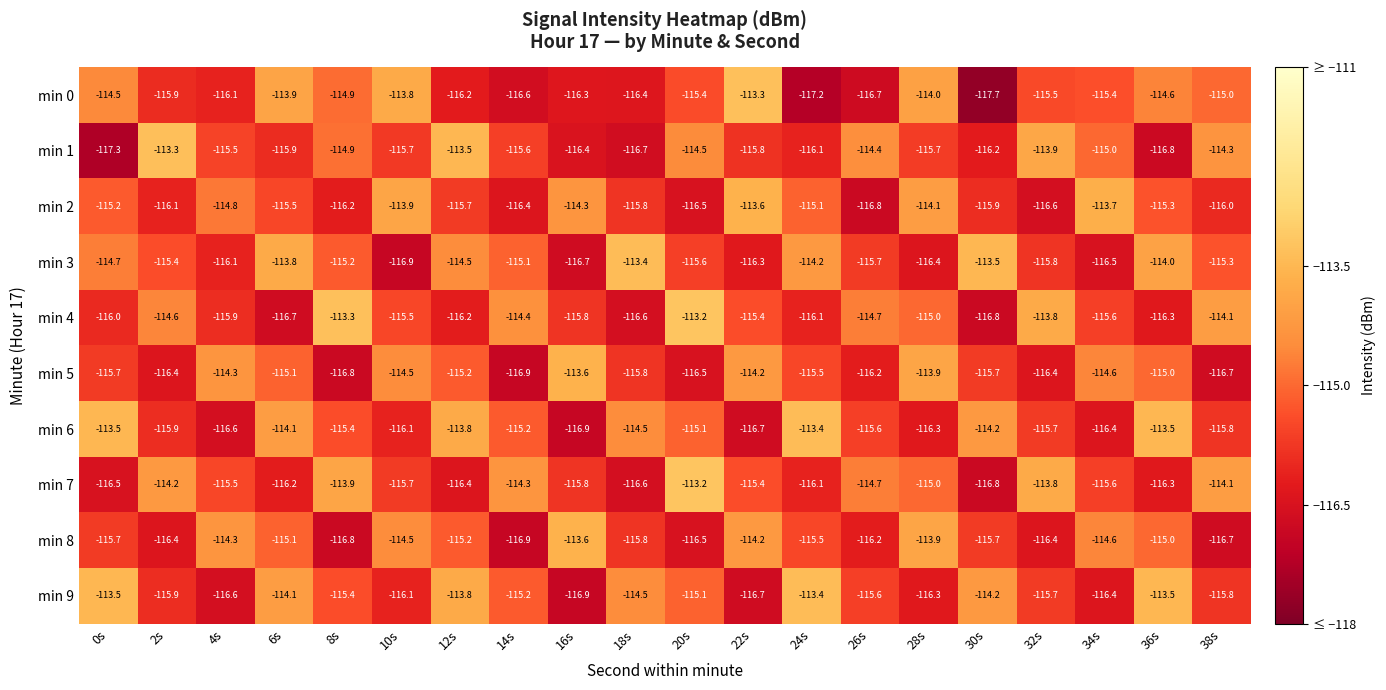

At which label does min 9 first exceed -115?

0s